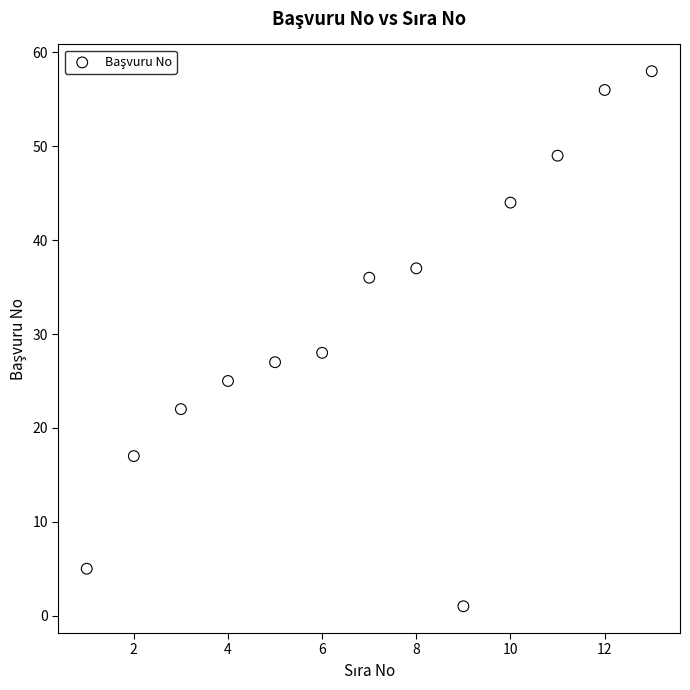

What Y value in the scatter plot is closest to 29?

28